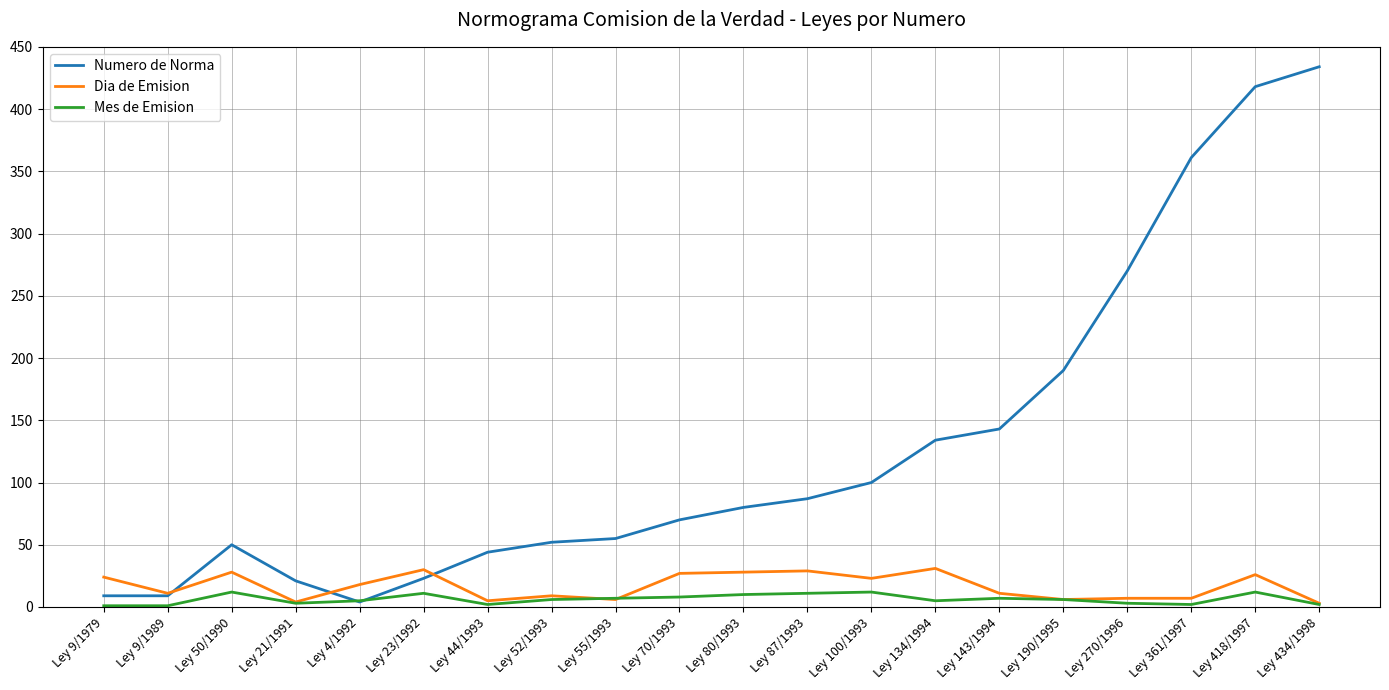

List the series in order of their peak value, highest first.

Numero de Norma, Dia de Emision, Mes de Emision